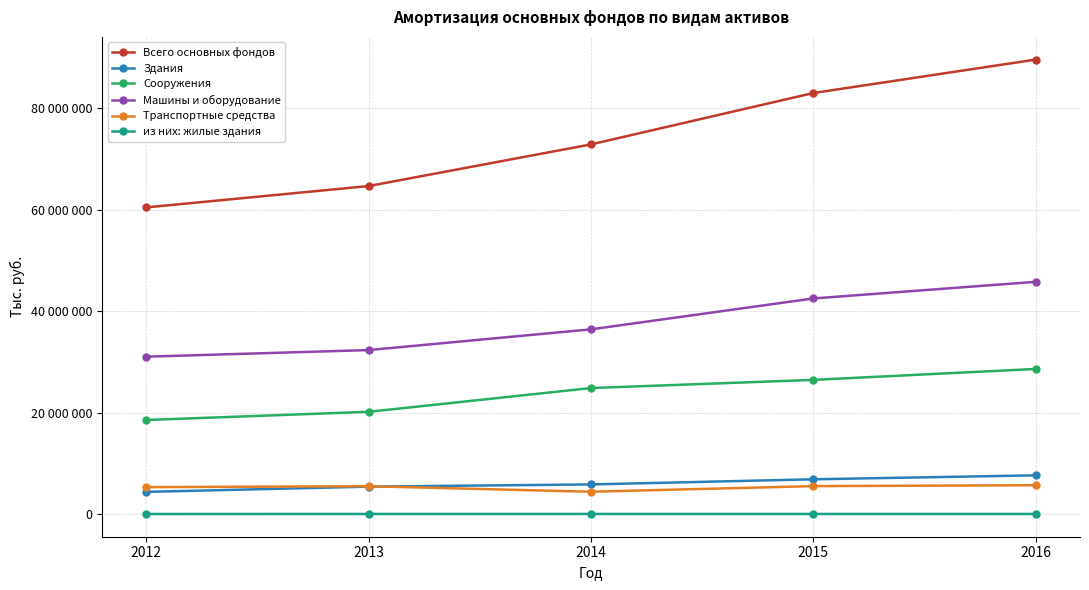

The Сооружения series shows 20173798 at 2013. True or false?

True